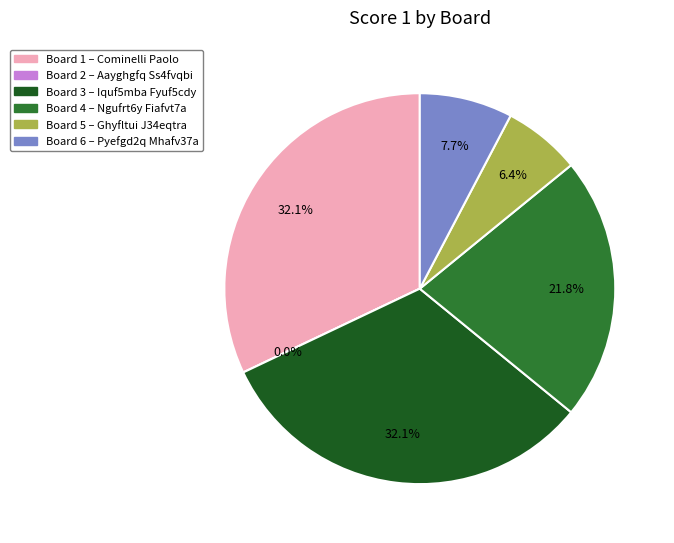

To the nearest percent, what is the difference between the 5 and 1 slice percentages?

26%